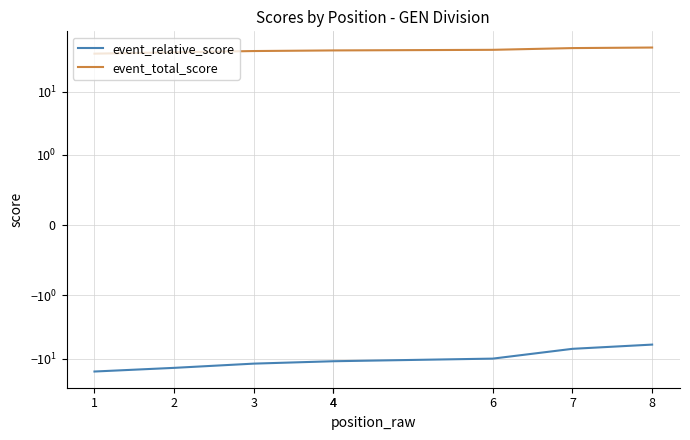

Does the chart have visible grid lines?

Yes